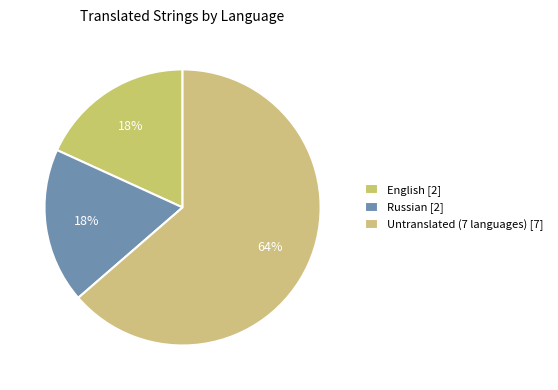

How many slices are in this pie chart?

3